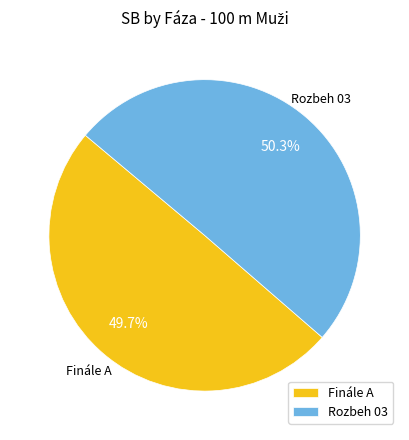

What is the ratio of the value at Finále A to the value at Rozbeh 03?

1.0